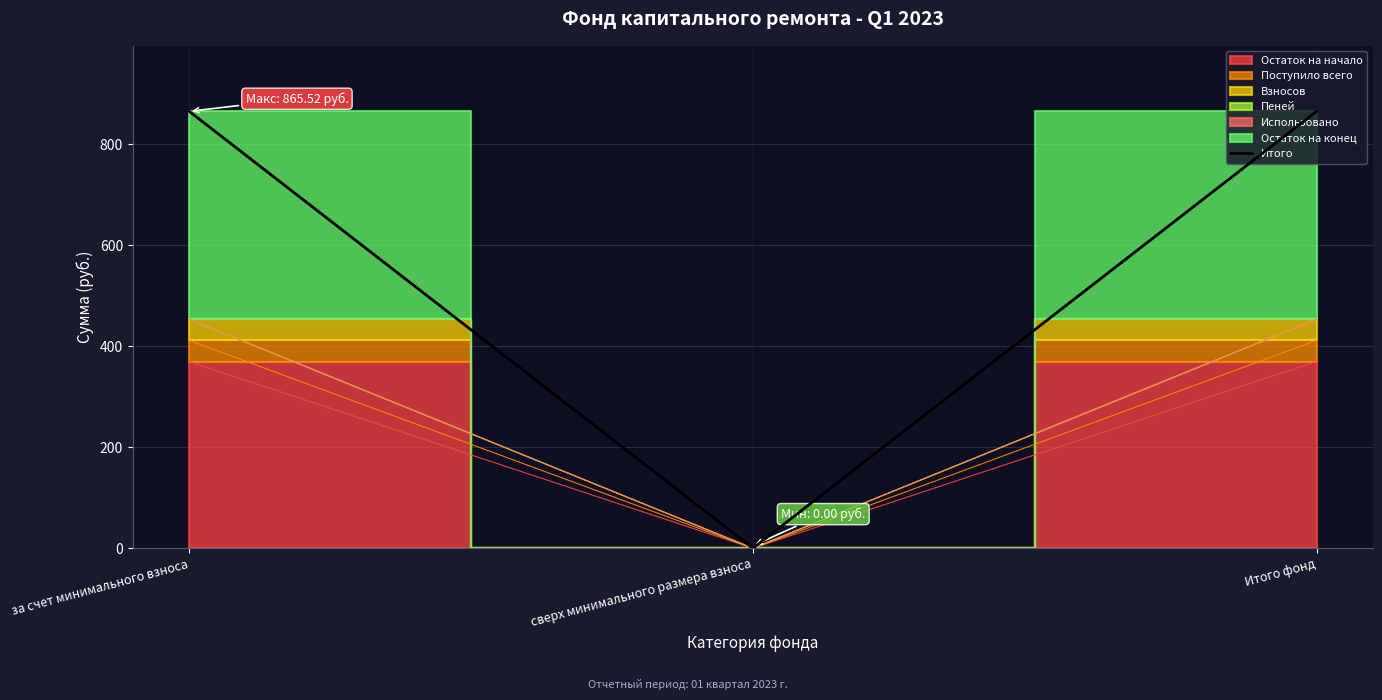

Which label corresponds to the largest value in the chart?

за счет минимального взноса